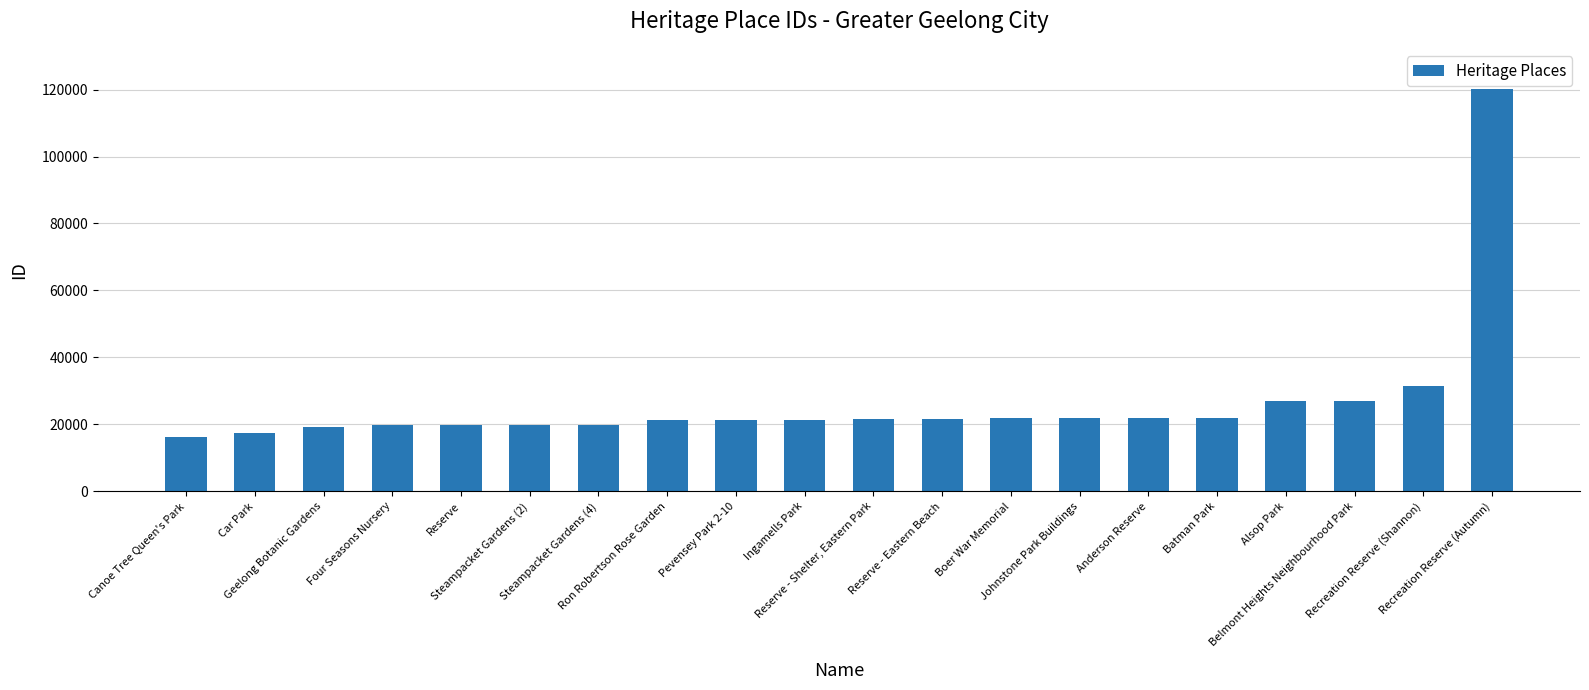

What is the difference between the maximum and second lowest values?

102715